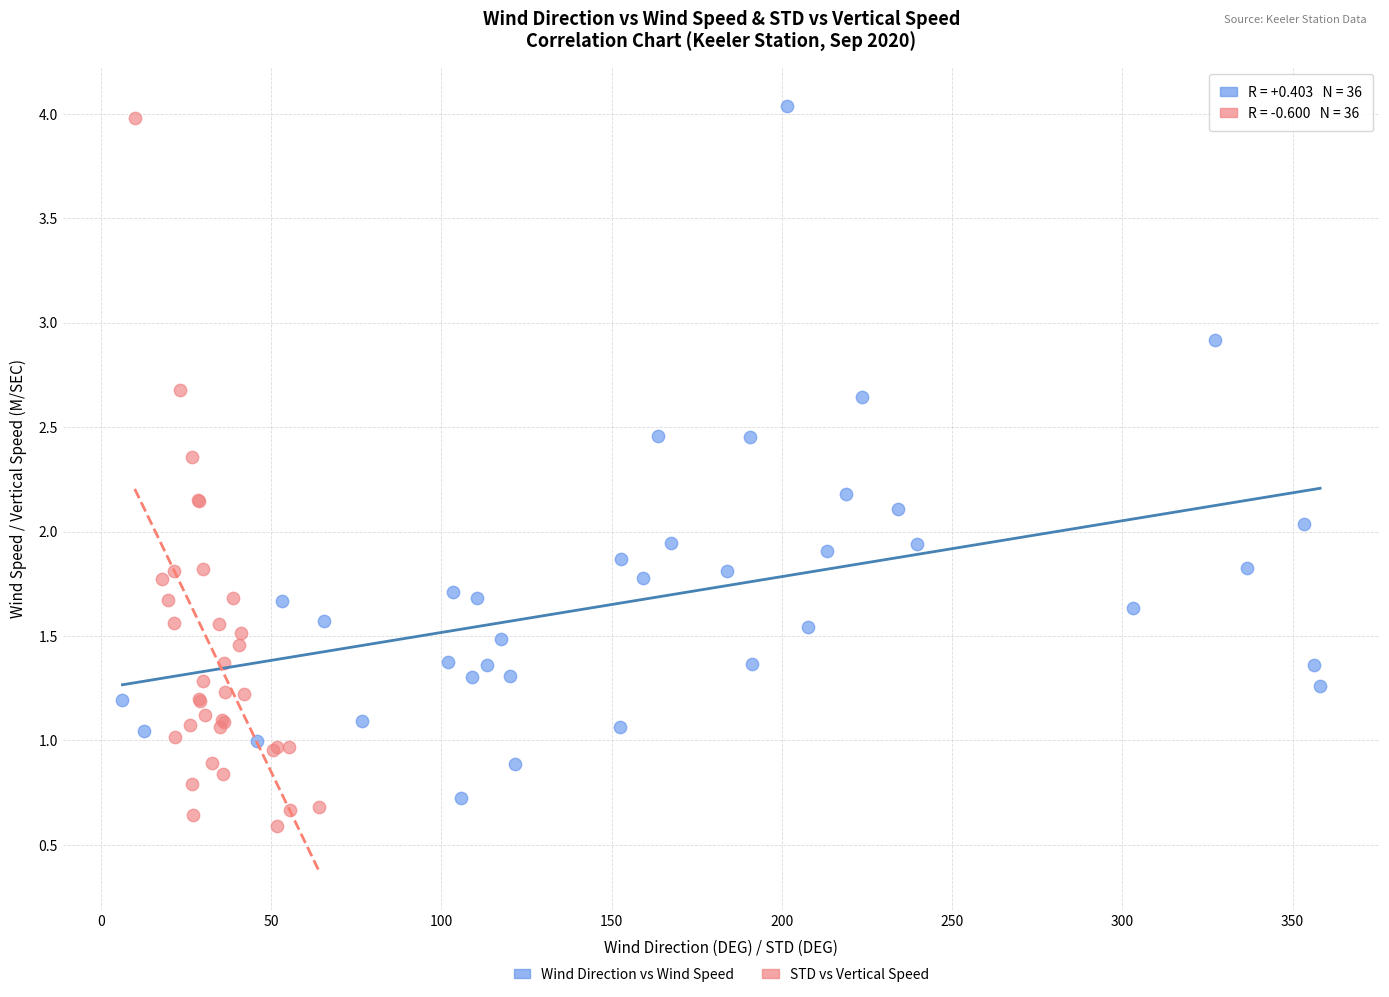

Which series has the widest spread of Y values?

STD vs Vertical Speed